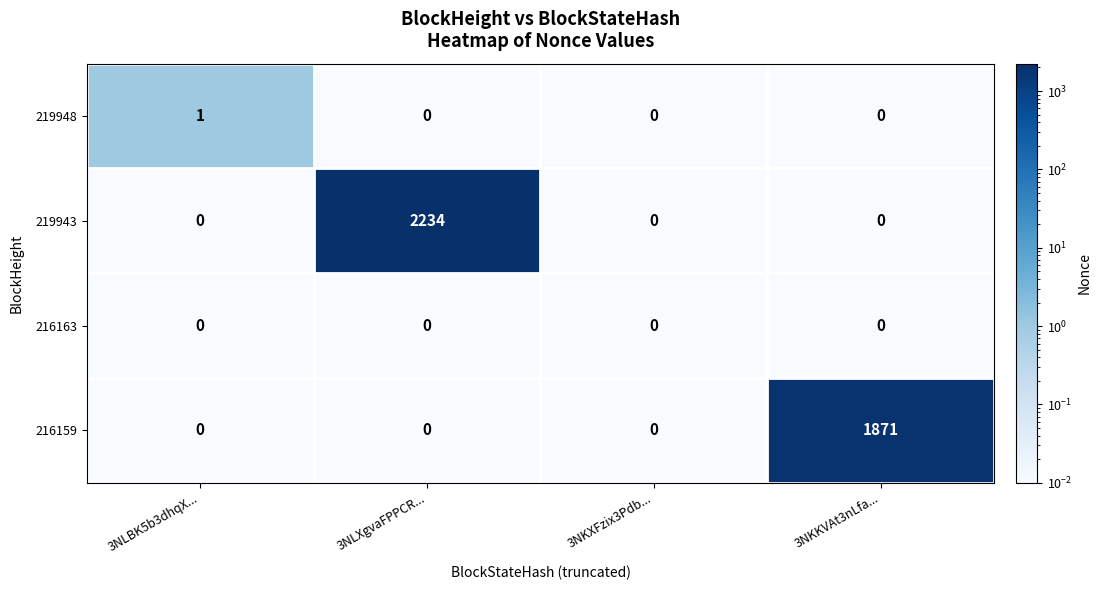

Which series has the largest total across all categories?

219943